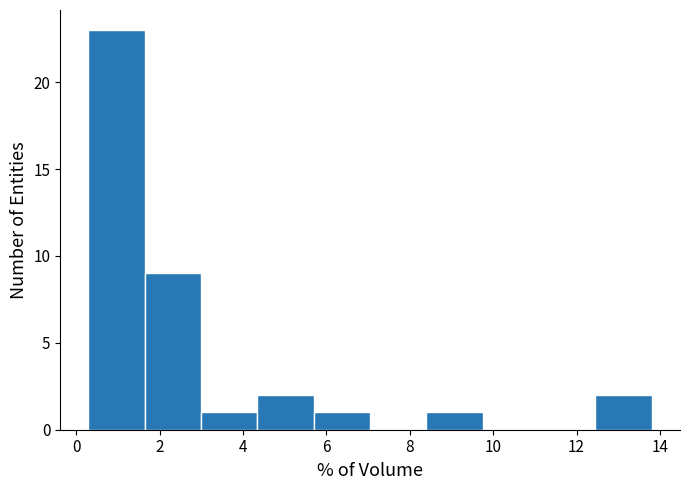

Reading left to right, transcribe this chart: for each bar, give the range it covers on the x-axis and its height. Neither the bar edges nor the heights are printed on the chart, so give them approximately, as read against the axes.

0.2 to 1.6: 23
1.6 to 3.0: 9
3.0 to 4.4: 1
4.4 to 5.6: 2
5.6 to 7.0: 1
7.0 to 8.4: 0
8.4 to 9.8: 1
9.8 to 11.2: 0
11.2 to 12.4: 0
12.4 to 13.8: 2